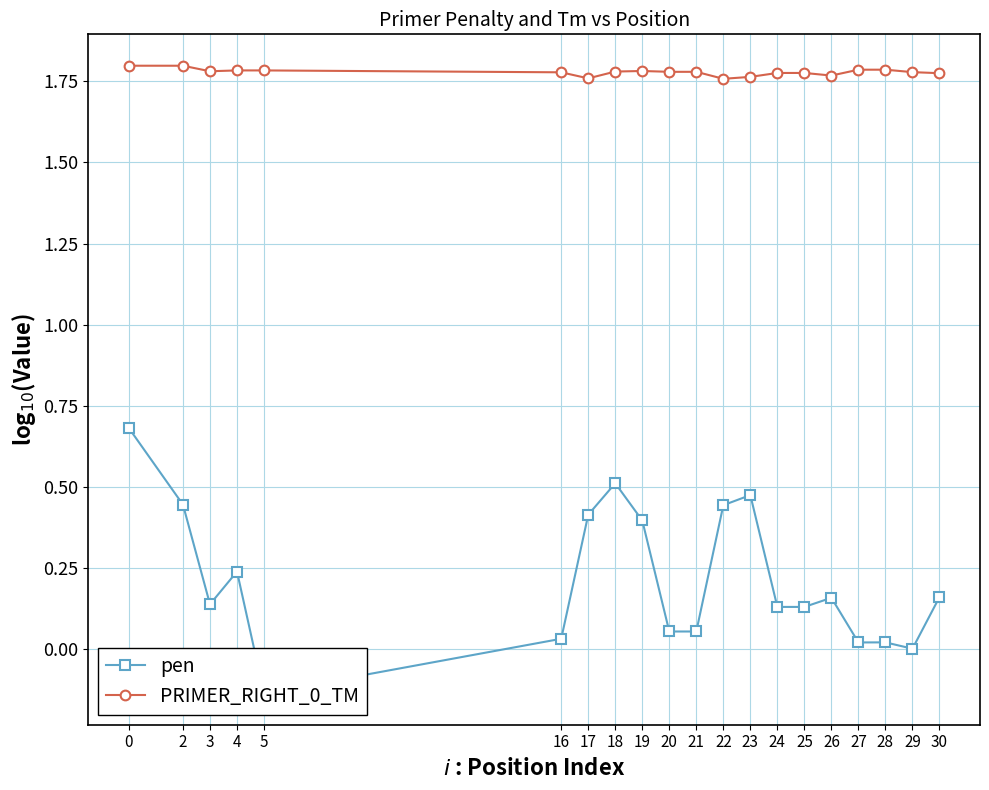

Reading left to right, extract all data points from this chart.

pen: 0.7	0.4	0.1	0.2	-0.1	0.0	0.4	0.5	0.4	0.1	0.1	0.4	0.5	0.1	0.1	0.2	0.0	0.0	0.0	0.2
PRIMER_RIGHT_0_TM: 1.8	1.8	1.8	1.8	1.8	1.8	1.8	1.8	1.8	1.8	1.8	1.8	1.8	1.8	1.8	1.8	1.8	1.8	1.8	1.8